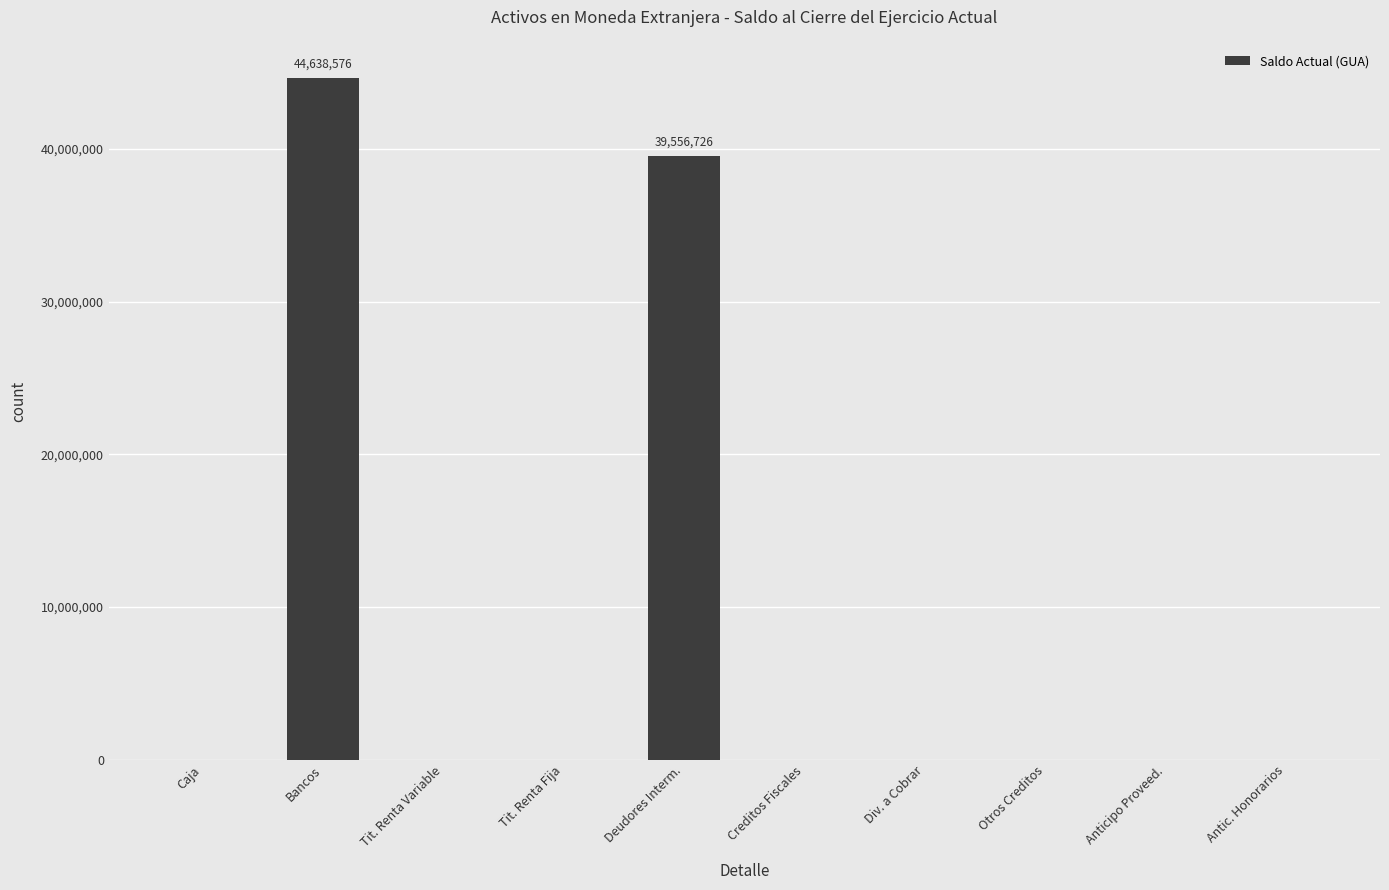

Is it true that the value at Bancos is 26718300?

False